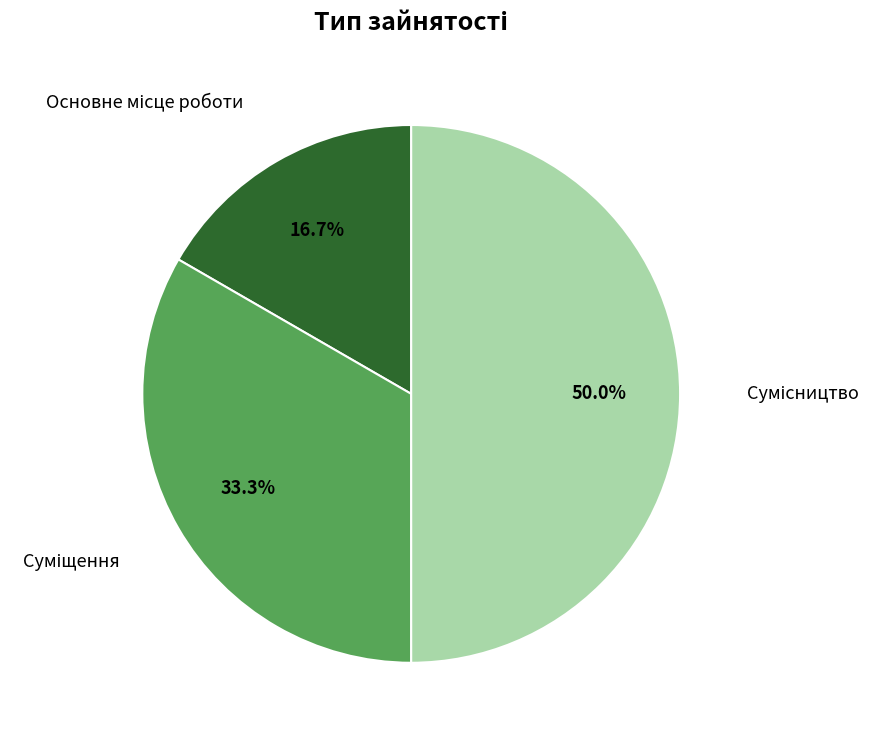

Combined, do Основне місце роботи and Сумісництво account for over 50%?

Yes